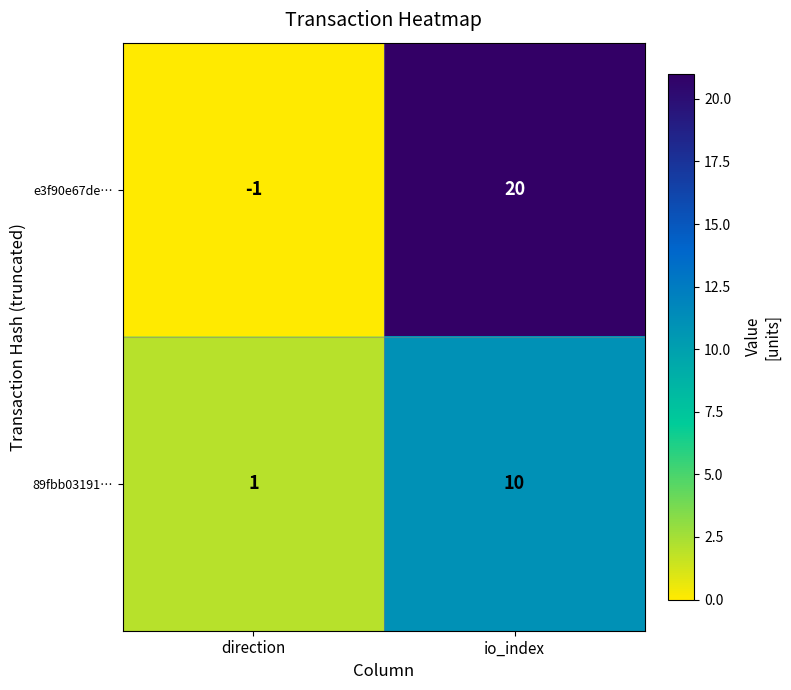

Reading right to left, list all the values displayed in this chart.

e3f90e67de…: io_index=20	direction=-1
89fbb03191…: io_index=10	direction=1